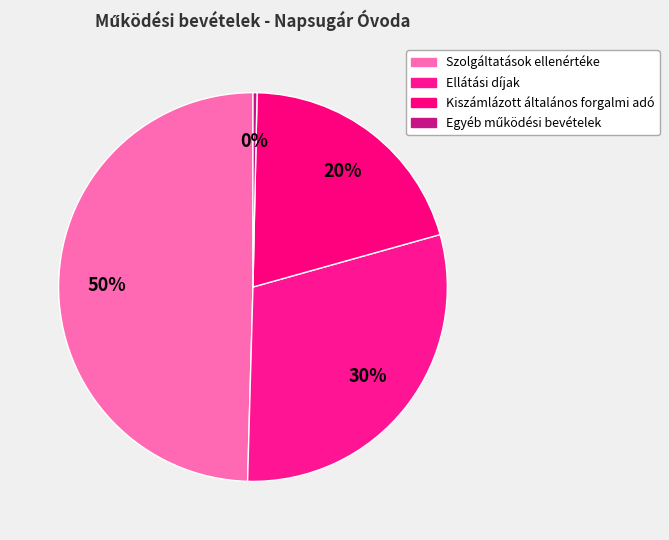

To the nearest percent, what percentage of the pie is Ellátási díjak?

30%